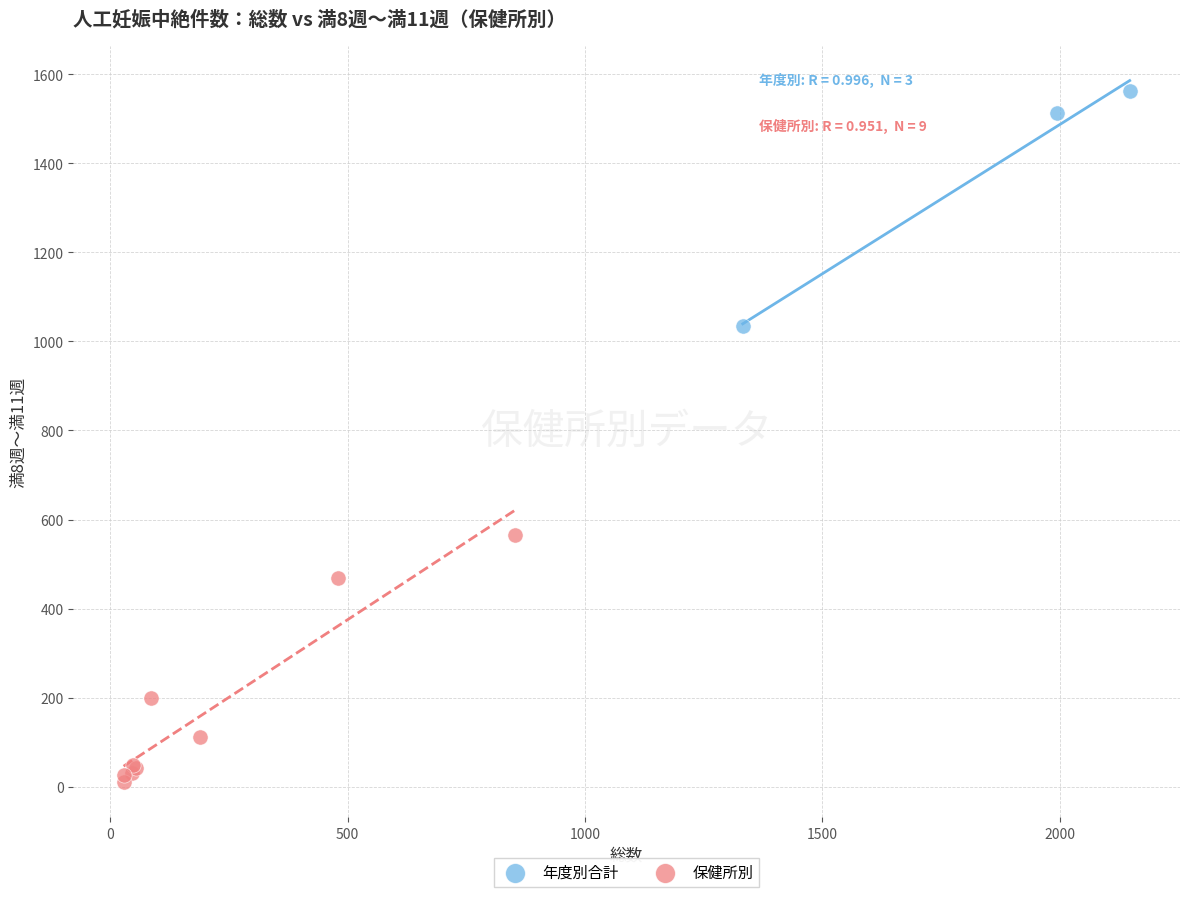

What are all the series names shown in the legend?

年度別合計, 保健所別